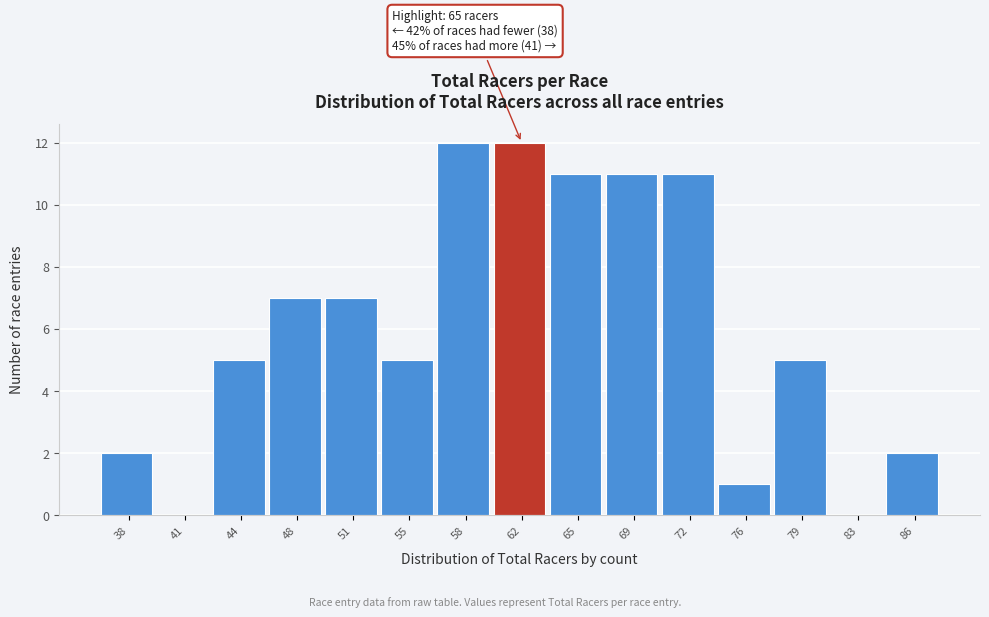

Reading left to right, list all the values displayed in this chart.

38=2	41=0	44=5	48=7	51=7	55=5	58=12	62=12	65=11	69=11	72=11	76=1	79=5	83=0	86=2